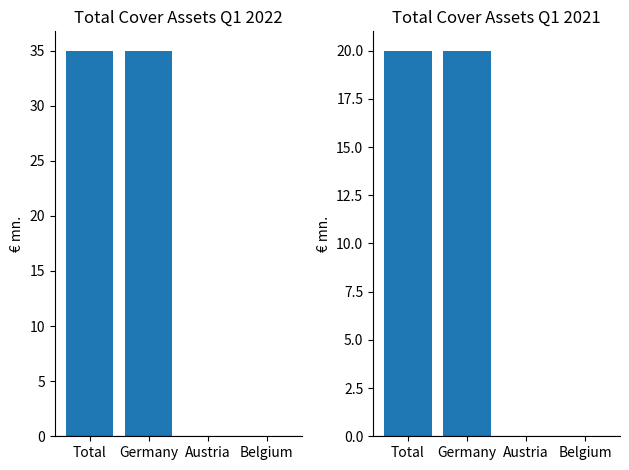

True or false: Jahr 2021 has a value of -13 at Austria.

False